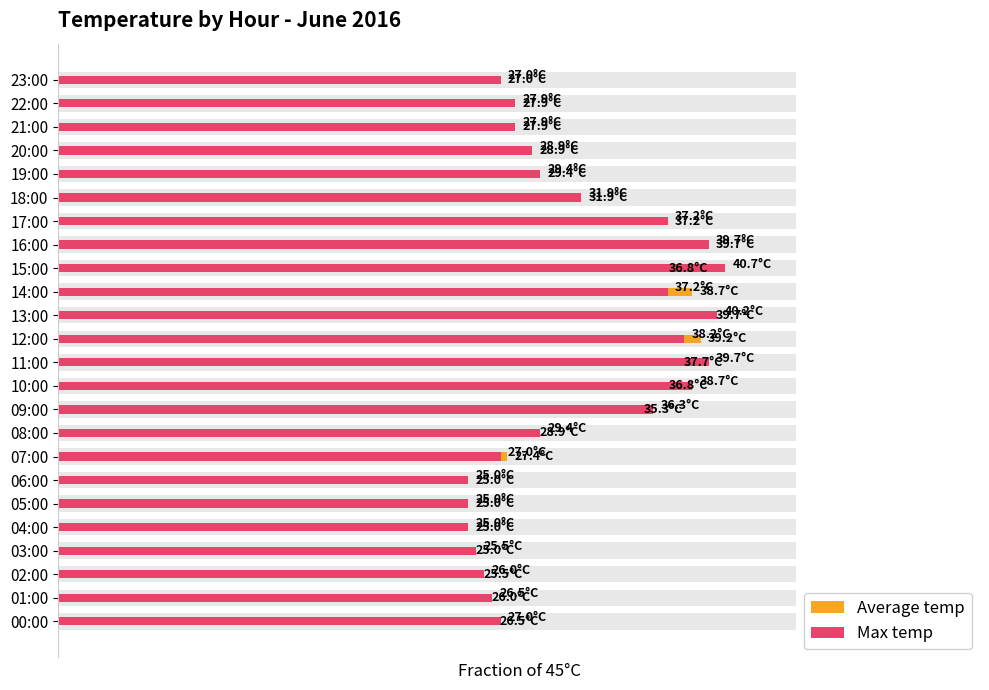

What are all the series names shown in the legend?

Average temp, Max temp